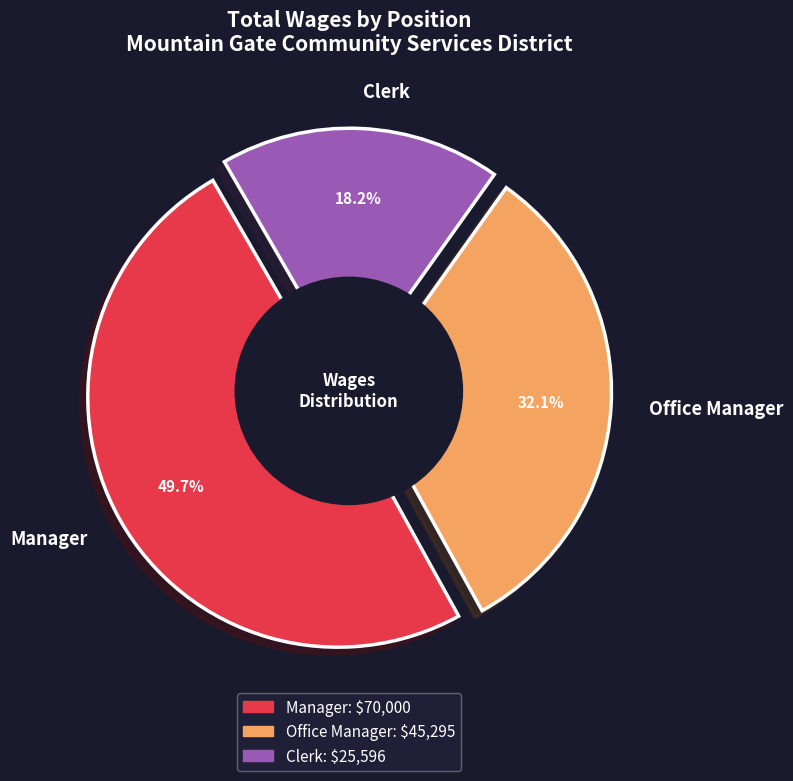

Does any single category account for the majority?

No